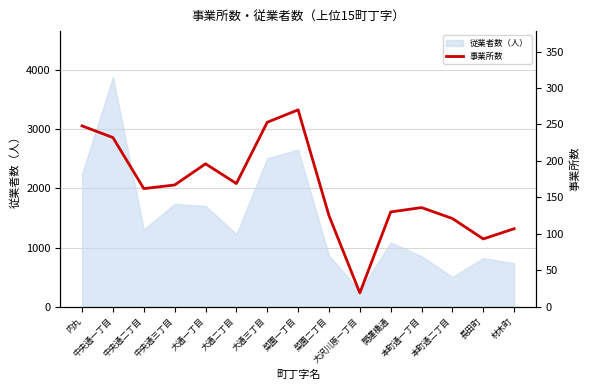

What is the highest value of the 従業者数（人） series?

3877